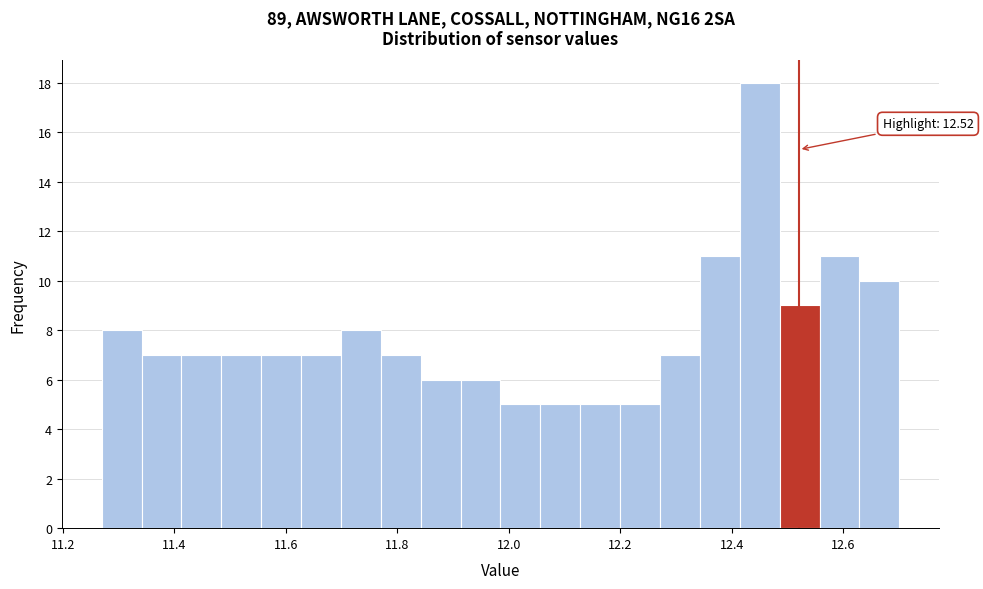

Around what value on the x-axis is the tallest bar? Give the approximate position of its centre, as read against the axis.

12.44